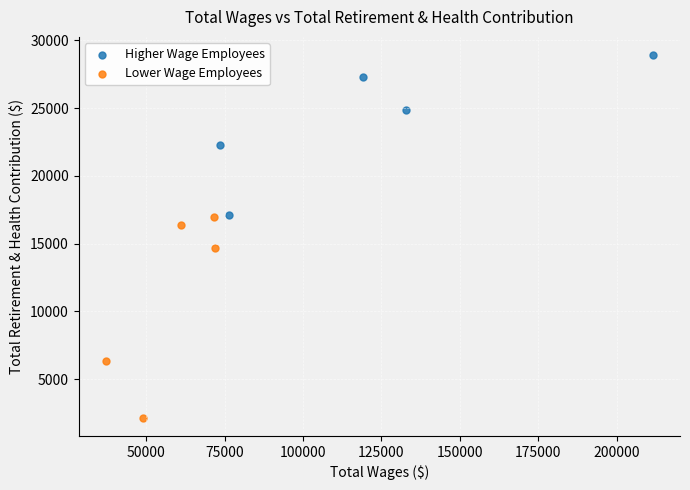

Which series has the largest Y range (max minus min)?

Lower Wage Employees